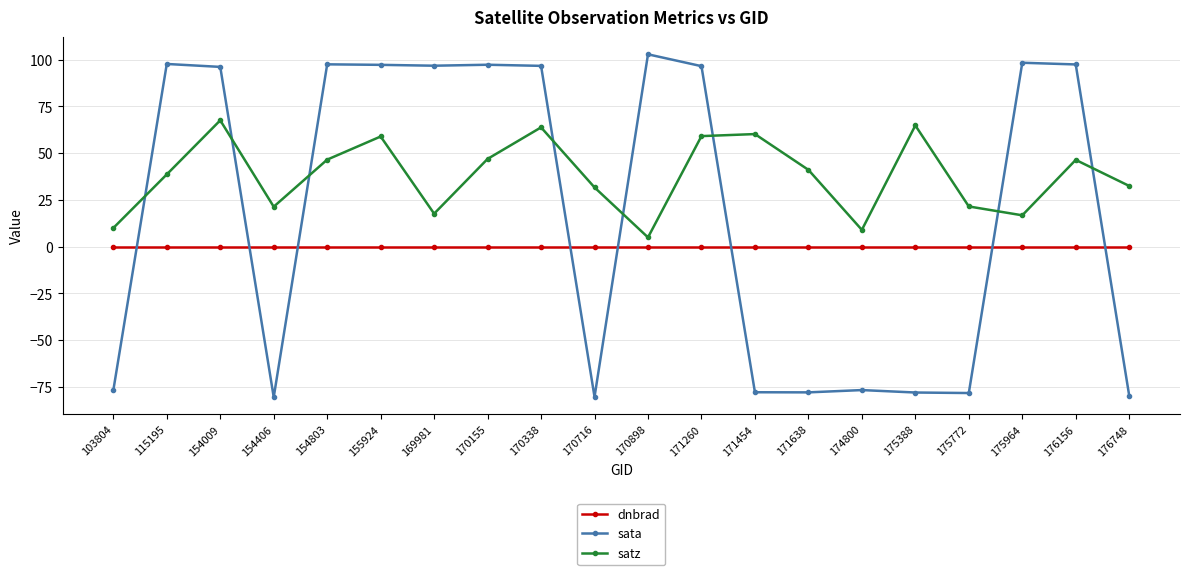

How many data points in satz are less than 41?

10